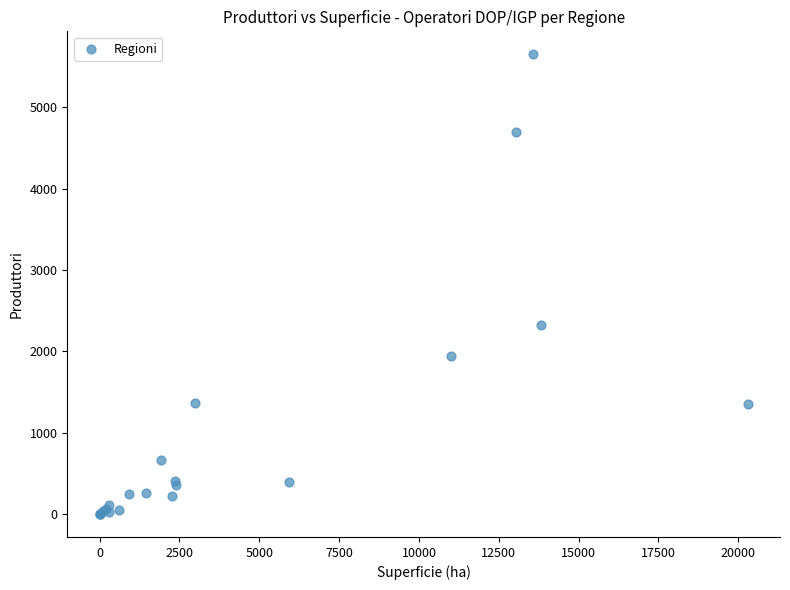

What Y value in the scatter plot is closest to 2827?

2320